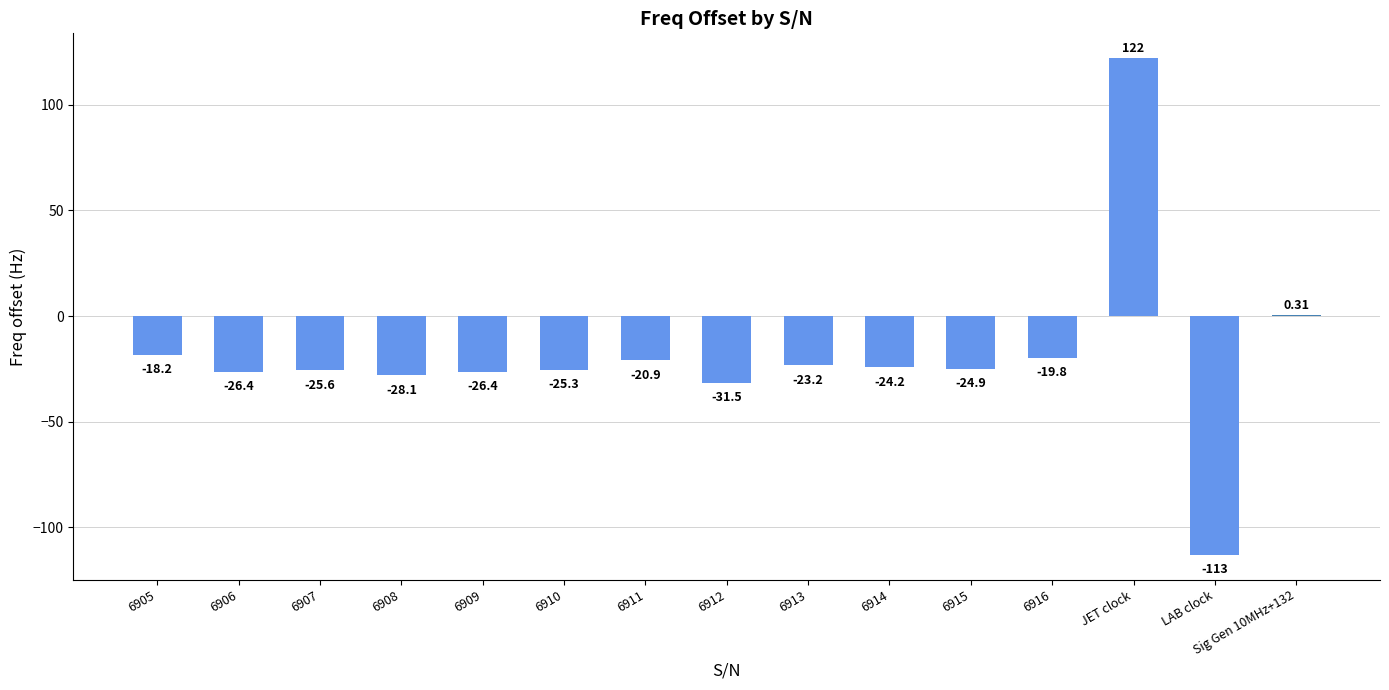

Is it true that the value at 6911 is -11.3?

False